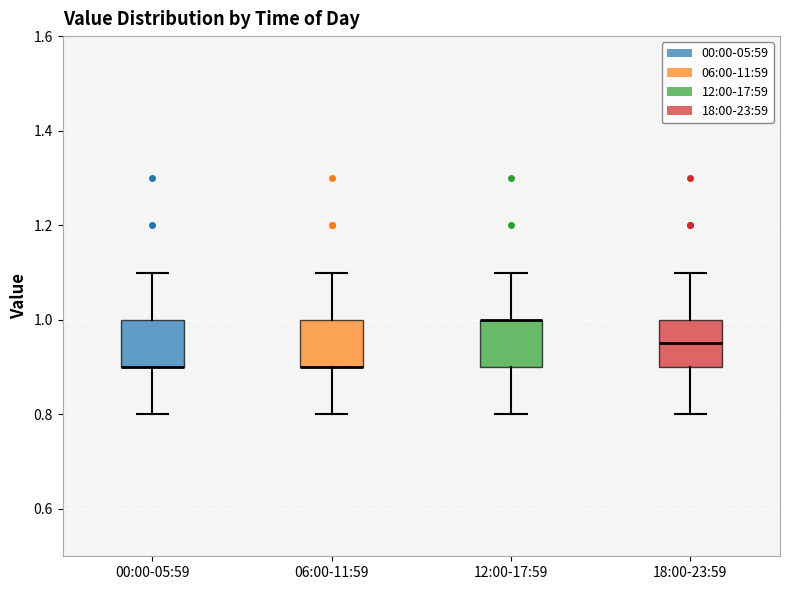

Reading left to right, transcribe this box plot: for each box, give where its median line is, the range the box spans, and where its two whiskers end, as read against the y-axis. The values are not printed on the chart, so give them approximately, as read against the axis.

00:00-05:59: median 0.90 (drawn on the box's lower edge), box 0.90 to 1.00, whiskers 0.80 to 1.10
06:00-11:59: median 0.90 (drawn on the box's lower edge), box 0.90 to 1.00, whiskers 0.80 to 1.10
12:00-17:59: median 1.00 (drawn on the box's upper edge), box 0.90 to 1.00, whiskers 0.80 to 1.10
18:00-23:59: median 0.96, box 0.90 to 1.00, whiskers 0.80 to 1.10